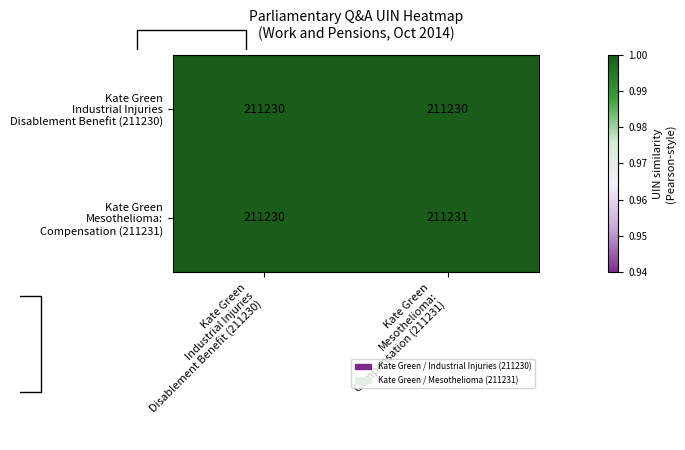

Which label corresponds to the largest value in the chart?

Kate Green
Industrial Injuries
Disablement Benefit (211230)